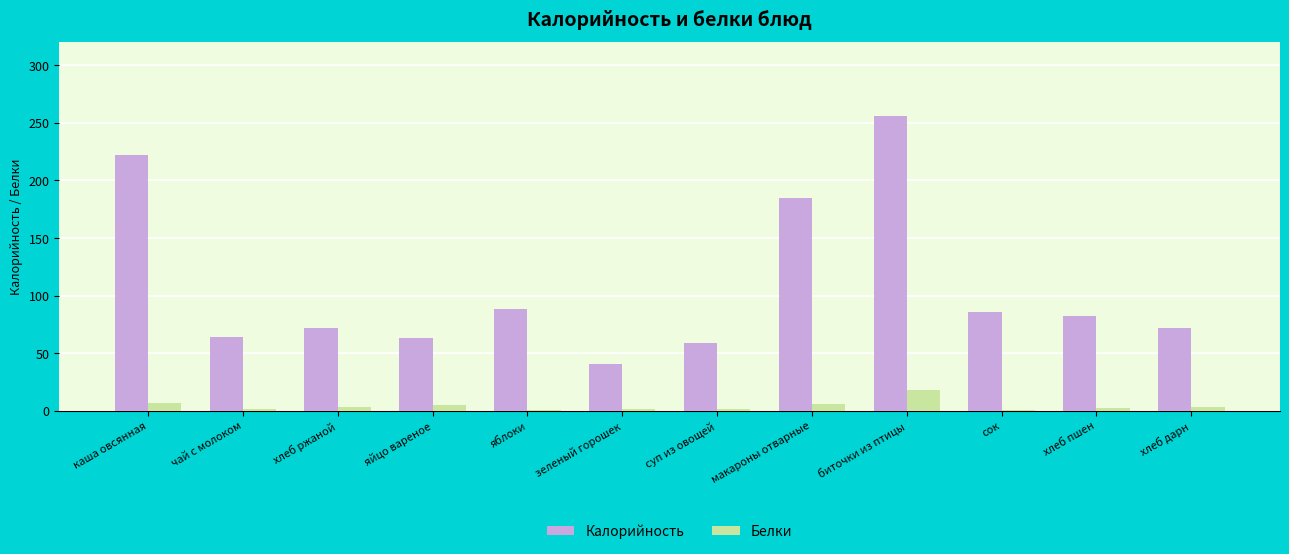

The value of Белки at каша овсянная is 7.2. True or false?

True